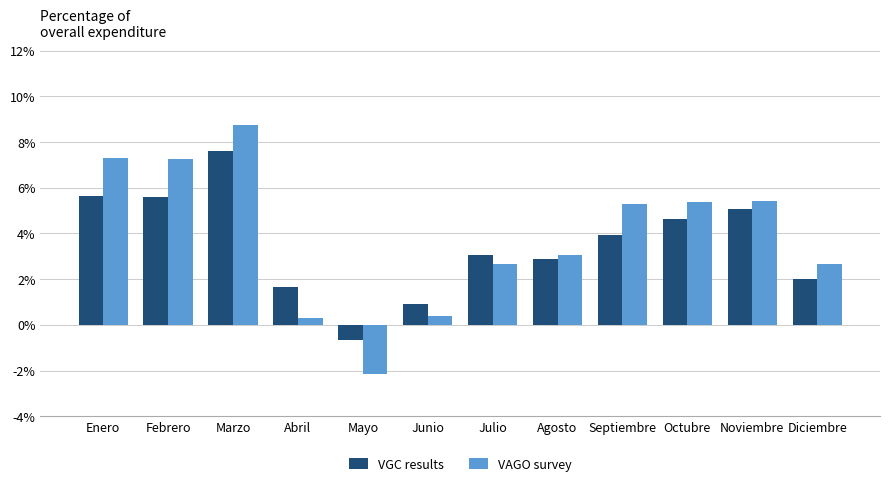

Is the value of VAGO survey at Octubre greater than the value of VGC results at Febrero?

No